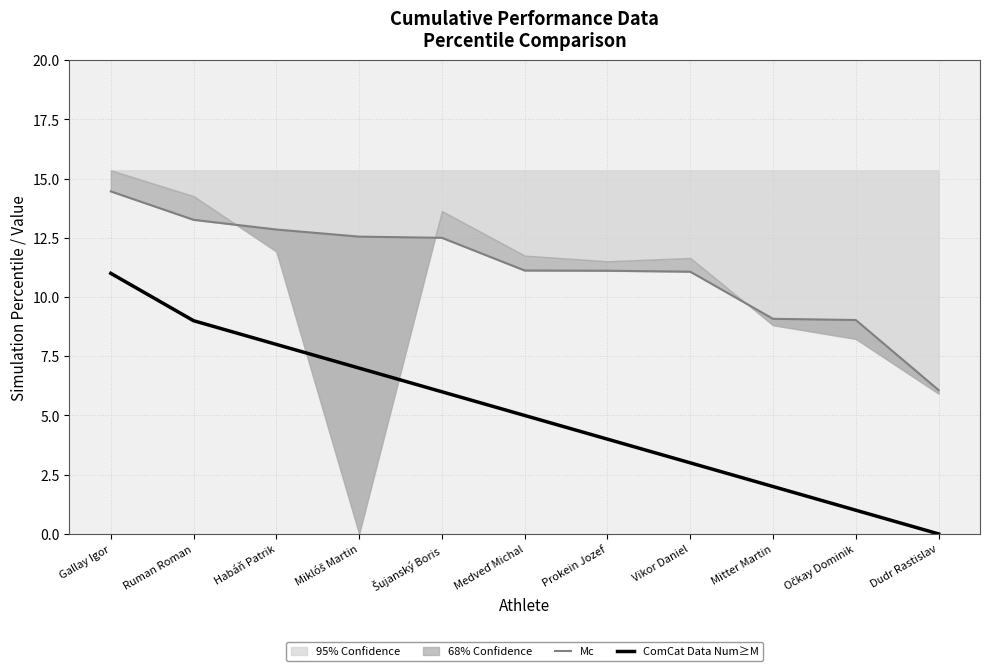

Reading left to right, transcribe all the data shown in this chart.

Mc: 14.5	13.3	12.8	12.6	12.5	11.1	11.1	11.1	9.1	9.0	6.1
ComCat Data Num≥M: 11.0	9.0	8.0	7.0	6.0	5.0	4.0	3.0	2.0	1.0	0.0